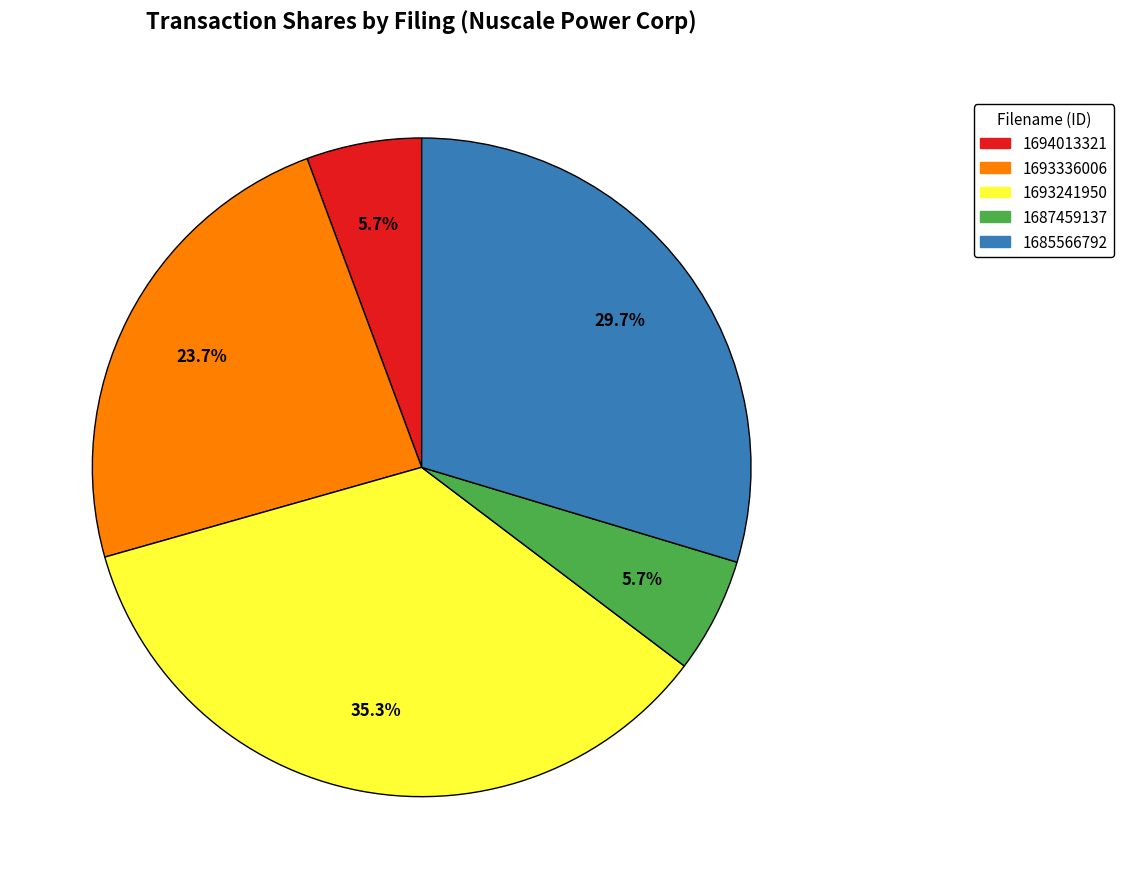

Does any single category account for the majority?

No